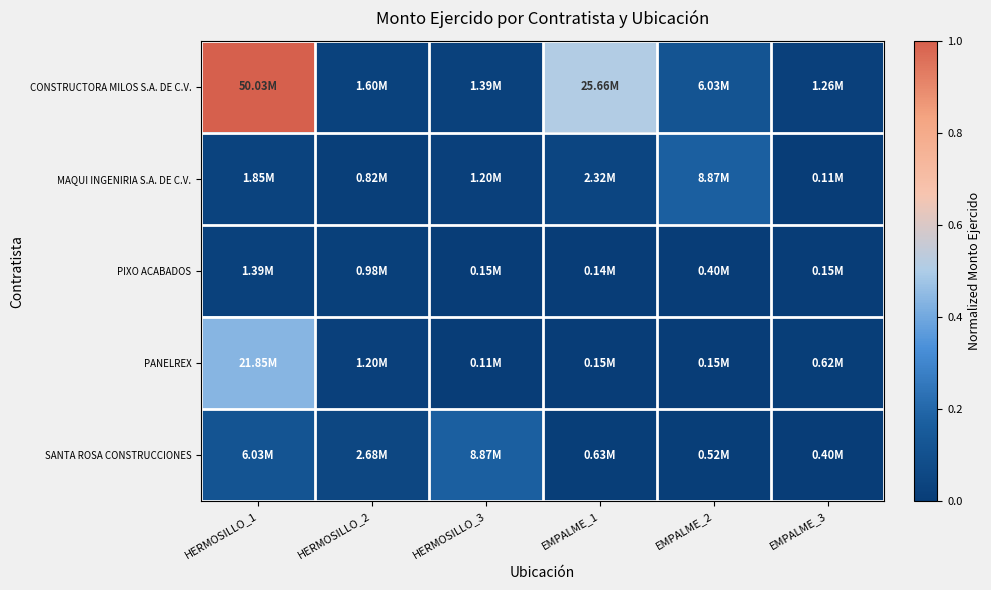

Reading left to right, what are all the values shown in this chart?

CONSTRUCTORA MILOS S.A. DE C.V.: HERMOSILLO_1=1.0	HERMOSILLO_2=0.0	HERMOSILLO_3=0.0	EMPALME_1=0.5	EMPALME_2=0.1	EMPALME_3=0.0
MAQUI INGENIRIA S.A. DE C.V.: HERMOSILLO_1=0.0	HERMOSILLO_2=0.0	HERMOSILLO_3=0.0	EMPALME_1=0.0	EMPALME_2=0.2	EMPALME_3=0.0
PIXO ACABADOS: HERMOSILLO_1=0.0	HERMOSILLO_2=0.0	HERMOSILLO_3=0.0	EMPALME_1=0.0	EMPALME_2=0.0	EMPALME_3=0.0
PANELREX: HERMOSILLO_1=0.4	HERMOSILLO_2=0.0	HERMOSILLO_3=0.0	EMPALME_1=0.0	EMPALME_2=0.0	EMPALME_3=0.0
SANTA ROSA CONSTRUCCIONES: HERMOSILLO_1=0.1	HERMOSILLO_2=0.1	HERMOSILLO_3=0.2	EMPALME_1=0.0	EMPALME_2=0.0	EMPALME_3=0.0